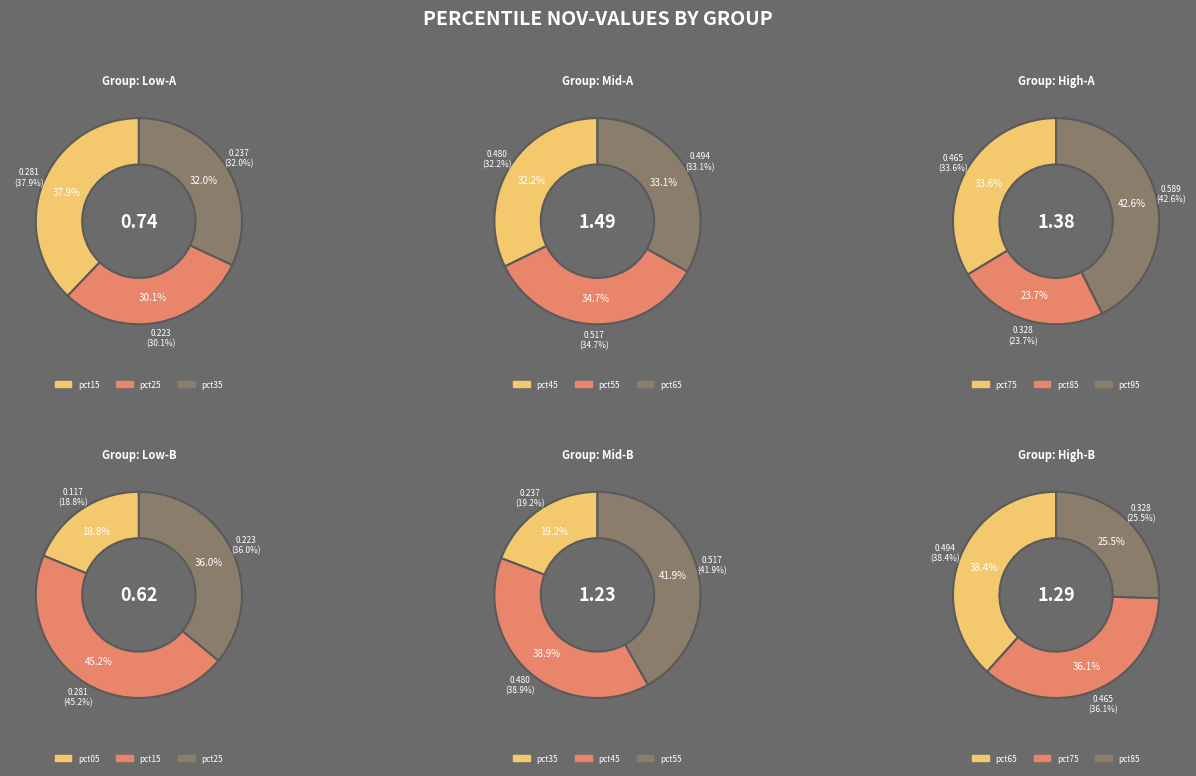

Rank the categories by value from lowest to highest.

pct05, pct25, pct35, pct15, pct85, pct75, pct45, pct65, pct55, pct95